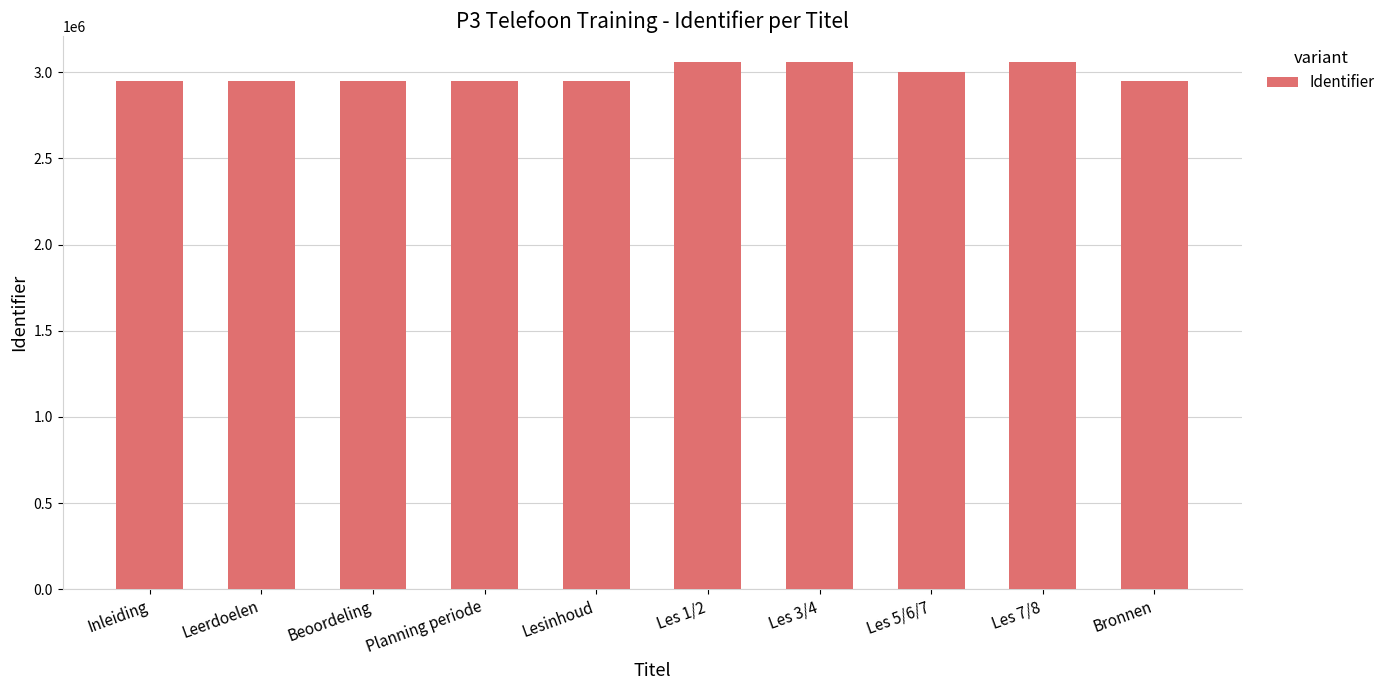

Between Beoordeling and Les 1/2, which is larger?

Les 1/2